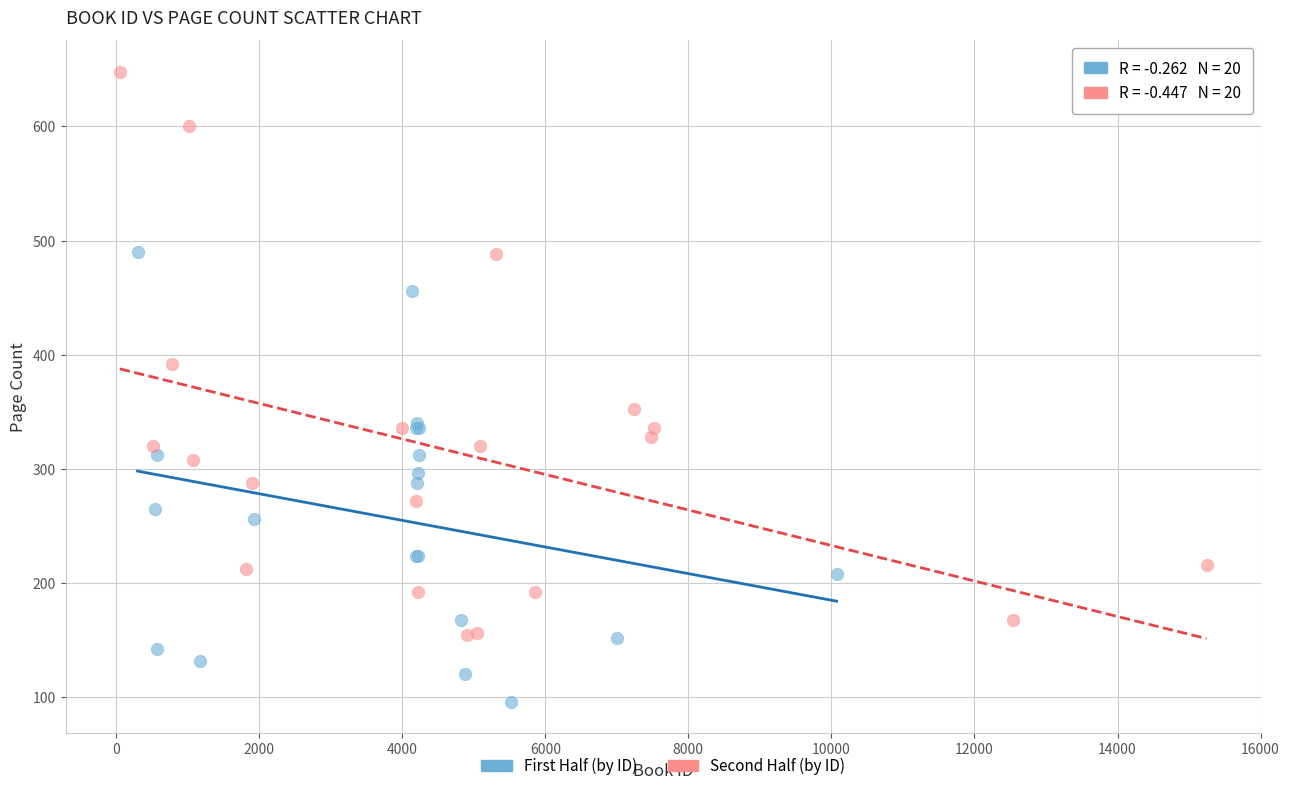

Which series has the largest Y range (max minus min)?

Second Half (by ID)